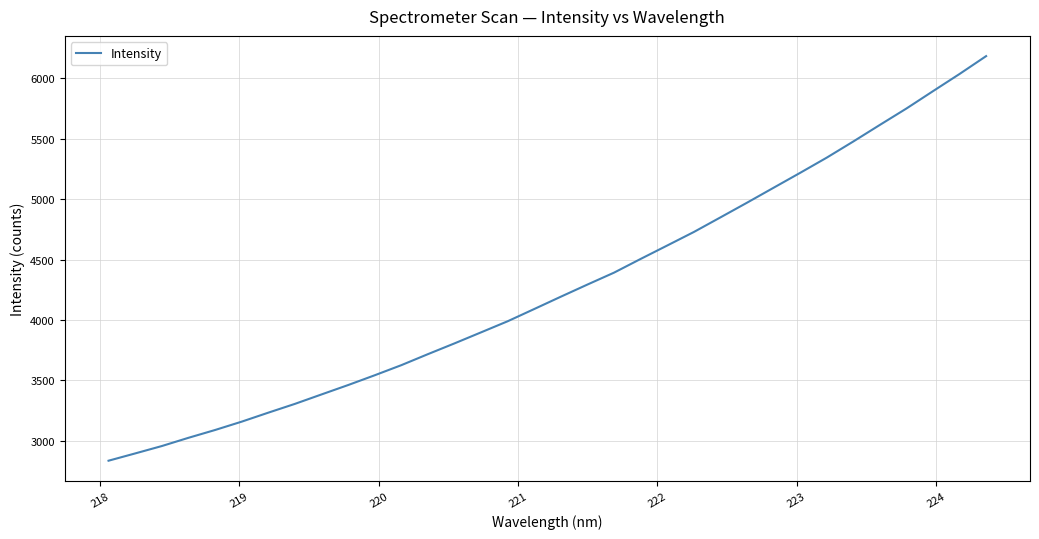

What is the maximum value shown in the chart?

6184.5